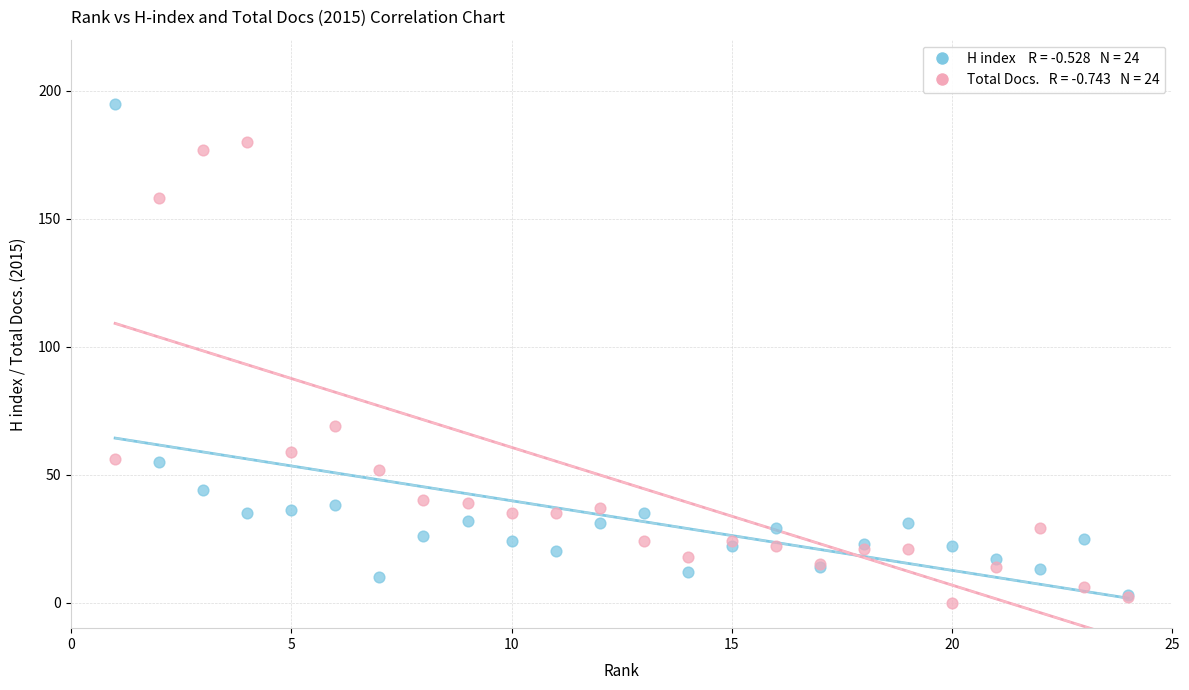

Across all series, what Y value is closest to 97?

69